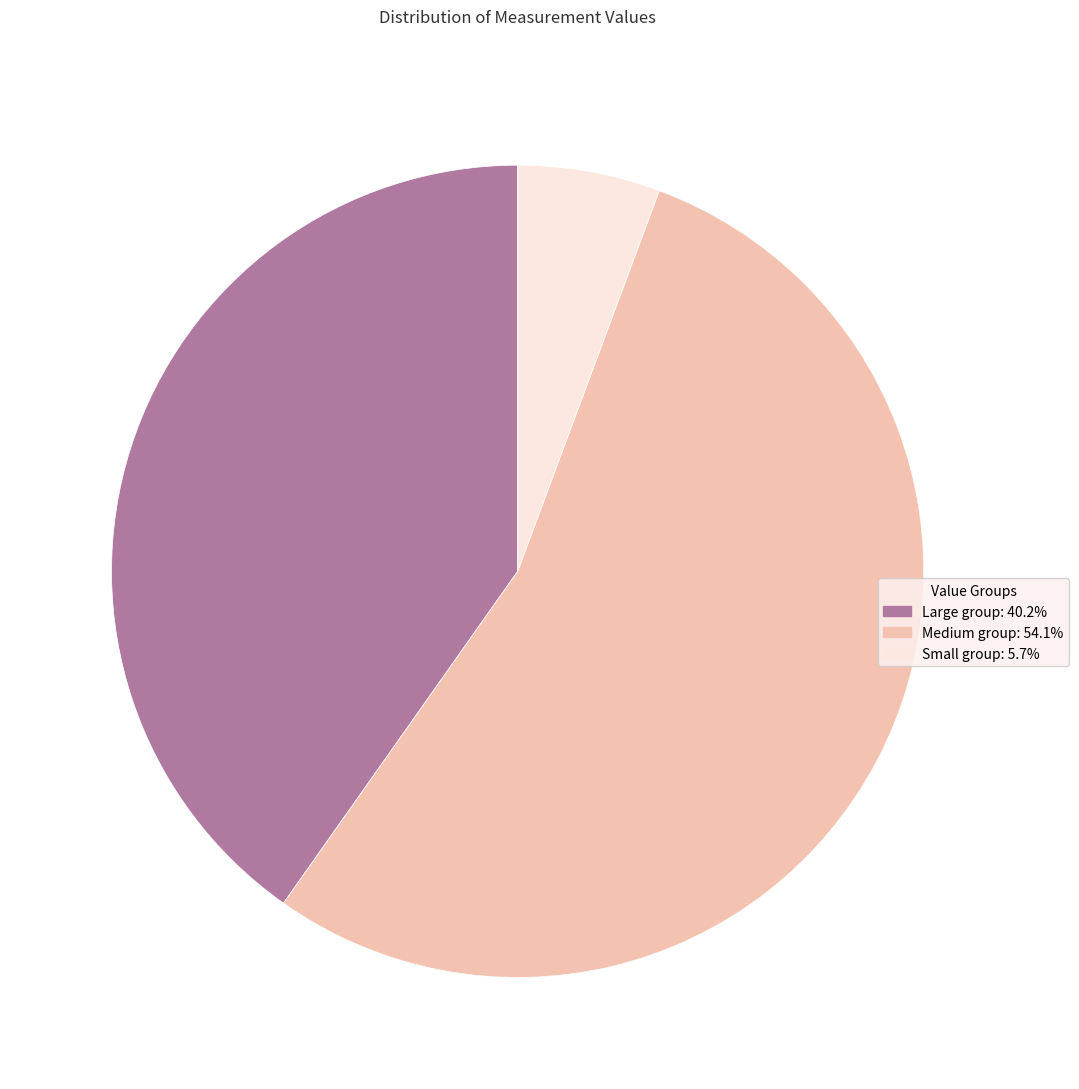

Approximately how many times larger is the value at Medium group: 54.1% compared to Large group: 40.2%?

1.3